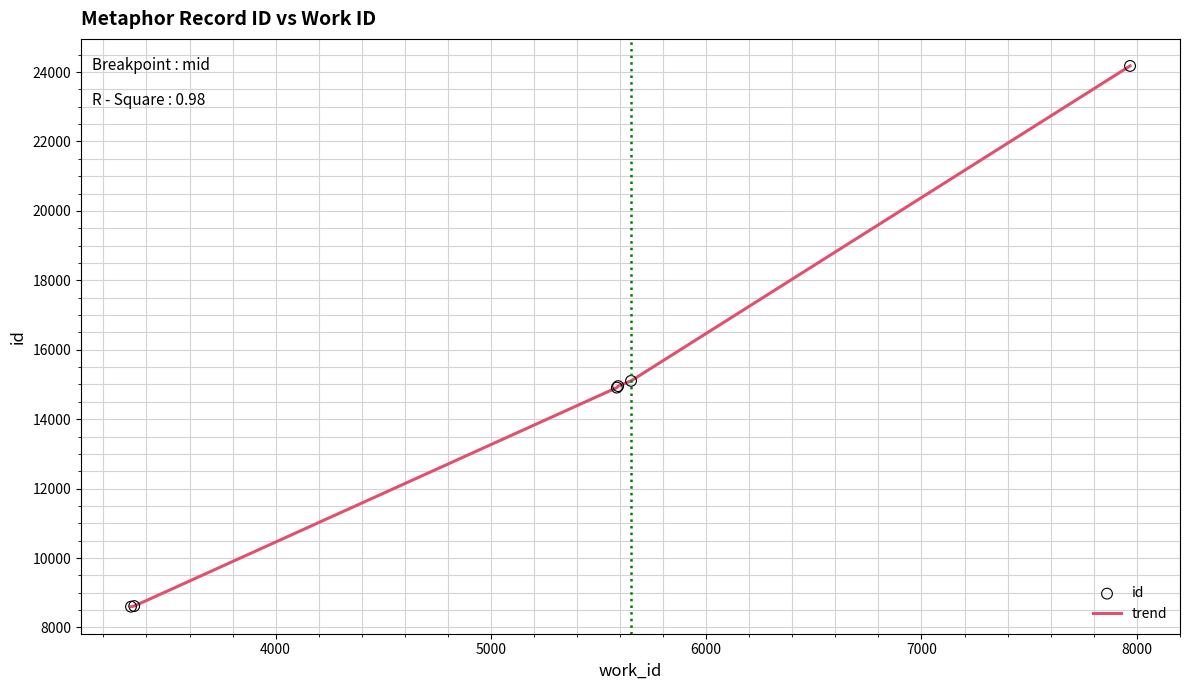

True or false: the data has more than 1 interior local peaks.

False